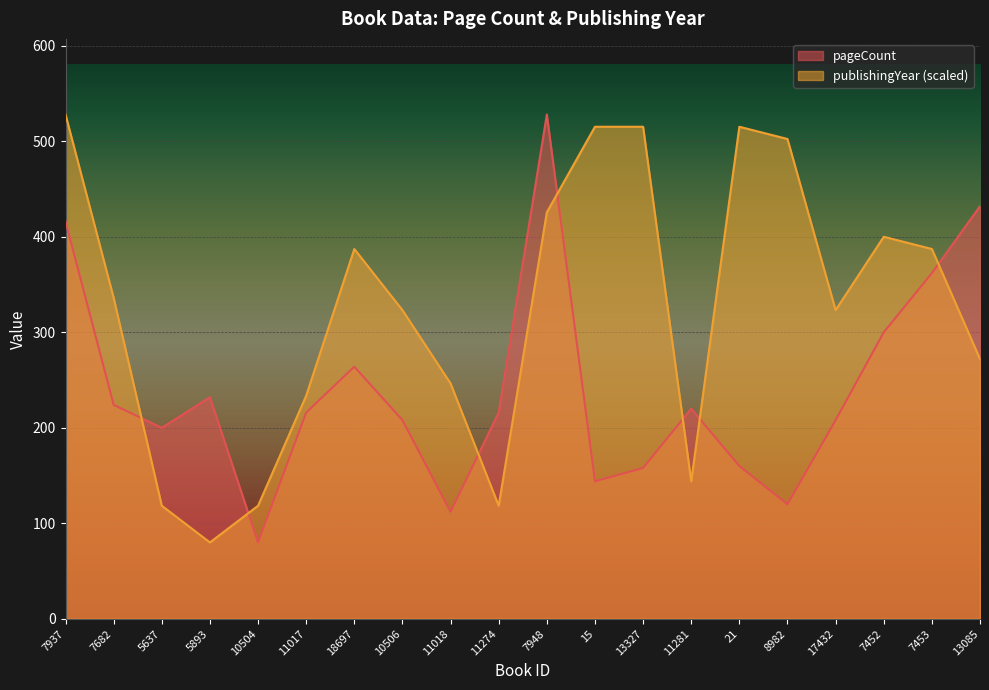

At which category does the chart reach its minimum across all series?

10504